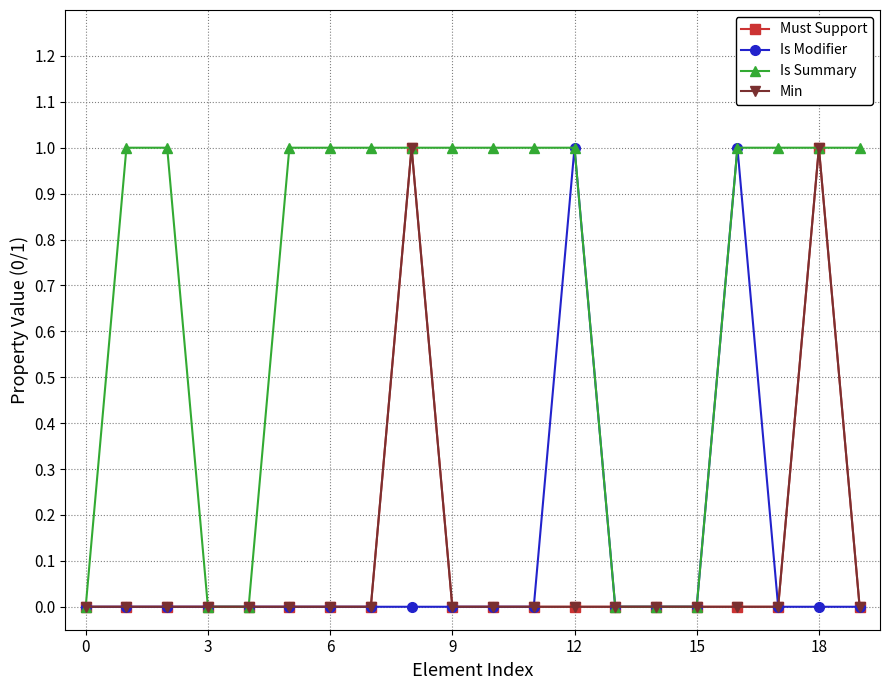

Reading left to right, transcribe all the data shown in this chart.

Must Support: 0	0	0	0	0	0	0	0	1	0	0	0	0	0	0	0	0	0	1	0
Is Modifier: 0	0	0	0	0	0	0	0	0	0	0	0	1	0	0	0	1	0	0	0
Is Summary: 0	1	1	0	0	1	1	1	1	1	1	1	1	0	0	0	1	1	1	1
Min: 0	0	0	0	0	0	0	0	1	0	0	0	0	0	0	0	0	0	1	0